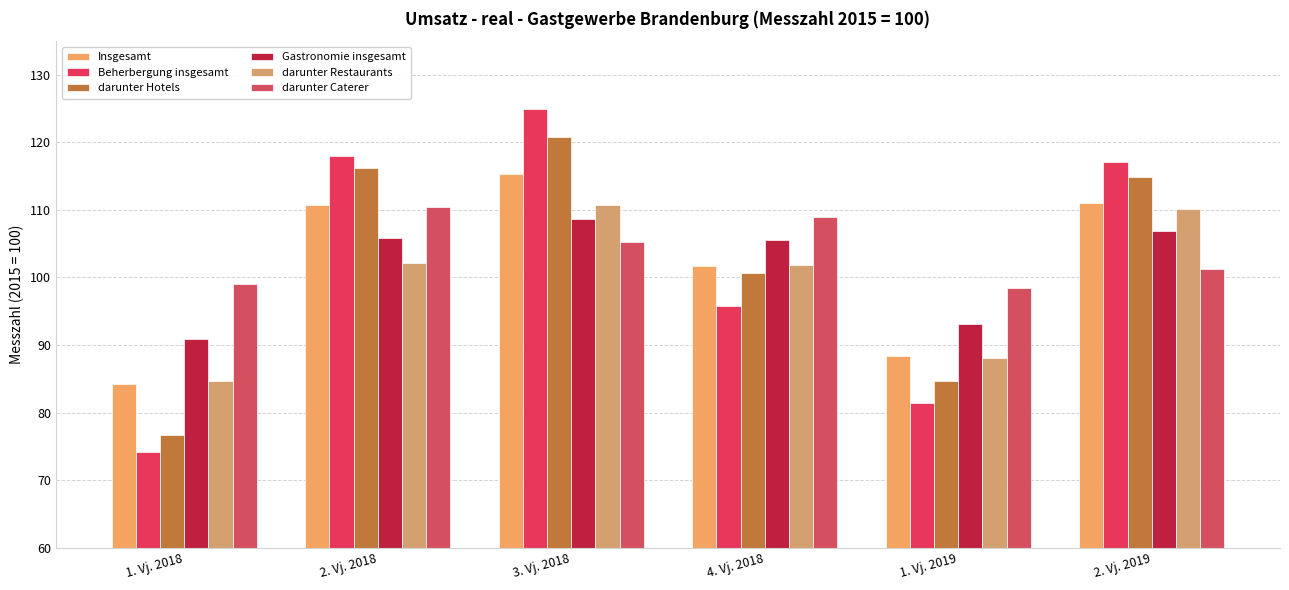

Reading left to right, transcribe all the data shown in this chart.

Insgesamt: 84.3	110.8	115.3	101.7	88.4	111.1
Beherbergung insgesamt: 74.2	118.0	124.9	95.8	81.4	117.1
darunter Hotels: 76.6	116.2	120.8	100.6	84.6	114.9
Gastronomie insgesamt: 90.9	105.8	108.6	105.5	93.1	106.9
darunter Restaurants: 84.6	102.2	110.7	101.9	88.1	110.1
darunter Caterer: 99.1	110.4	105.2	109.0	98.5	101.3